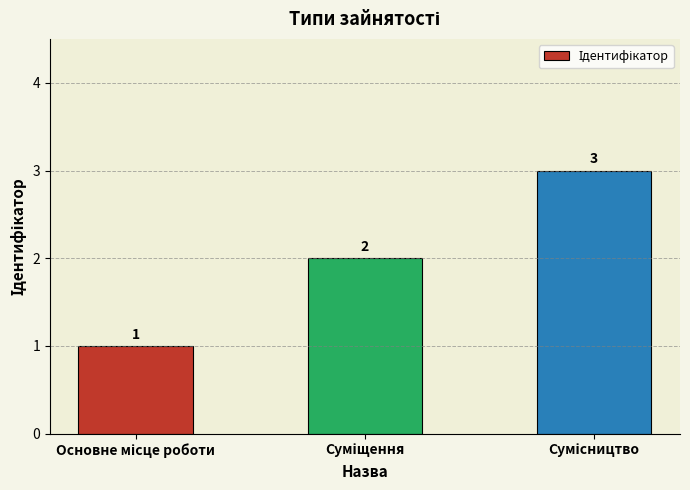

What is the sum of all values?

6